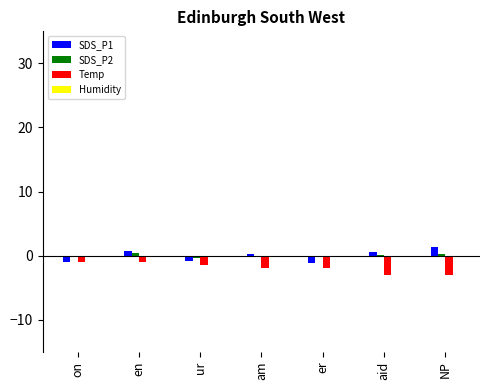

What is the maximum value for SDS_P1?

1.4